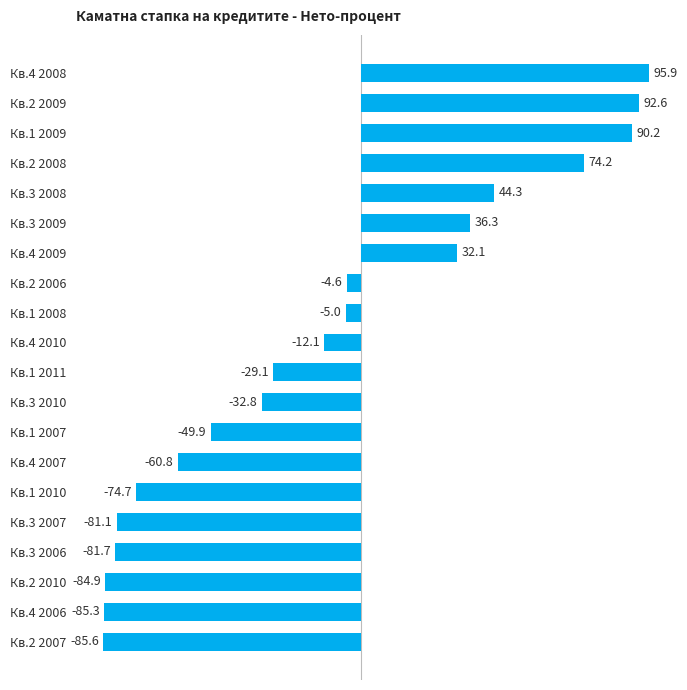

Rank the categories by value from highest to lowest.

Кв.4 2008, Кв.2 2009, Кв.1 2009, Кв.2 2008, Кв.3 2008, Кв.3 2009, Кв.4 2009, Кв.2 2006, Кв.1 2008, Кв.4 2010, Кв.1 2011, Кв.3 2010, Кв.1 2007, Кв.4 2007, Кв.1 2010, Кв.3 2007, Кв.3 2006, Кв.2 2010, Кв.4 2006, Кв.2 2007